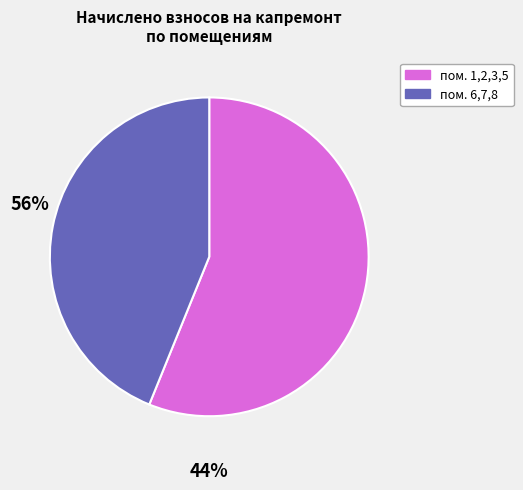

Does any single category account for the majority?

Yes